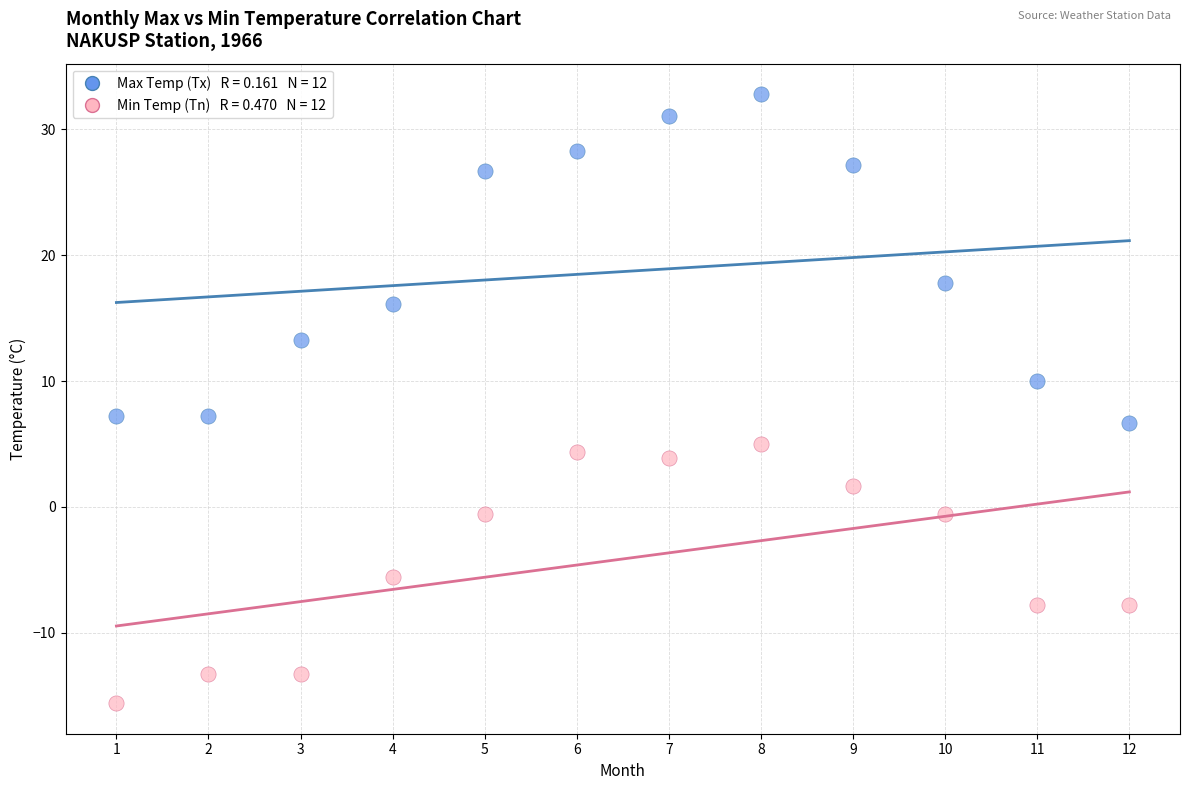

Across all data points, what is the range of Y values (max minus min)?

48.4